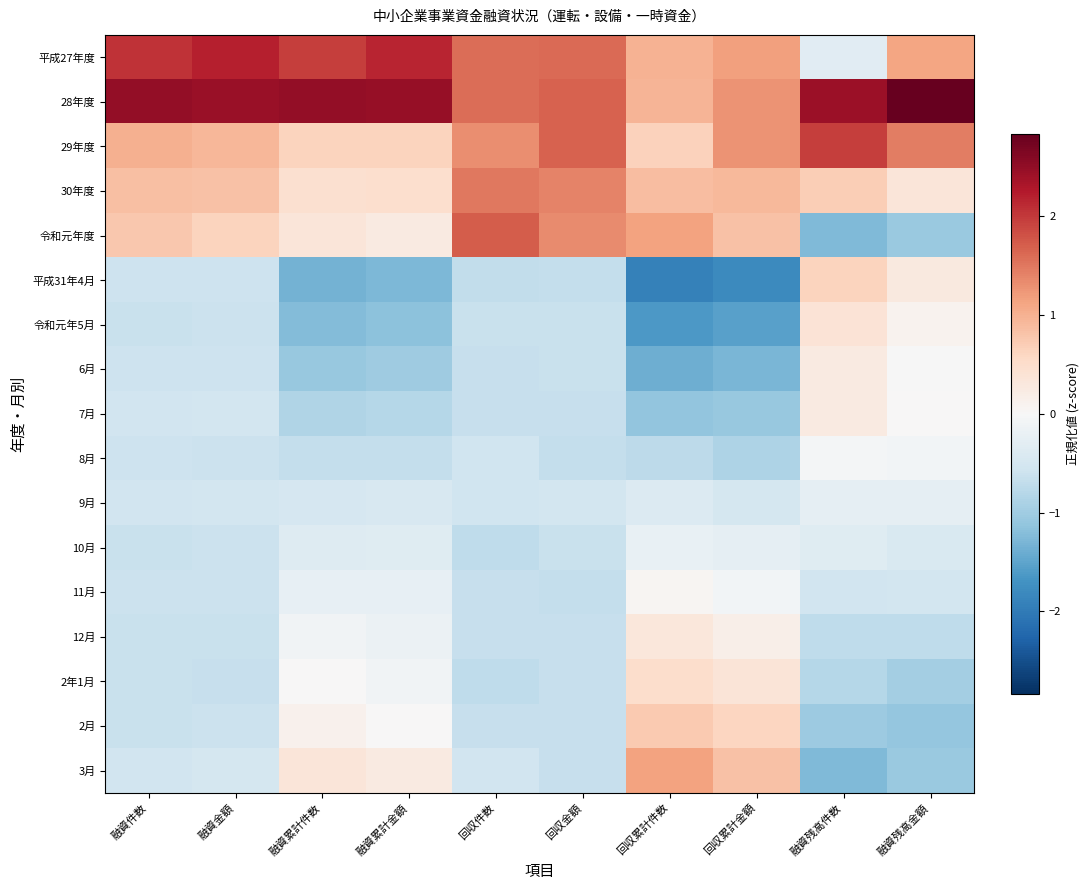

Rank the series by their maximum value, from highest to lowest.

28年度, 平成27年度, 29年度, 令和元年度, 30年度, 3月, 2月, 平成31年4月, 2年1月, 令和元年5月, 12月, 6月, 7月, 11月, 8月, 10月, 9月